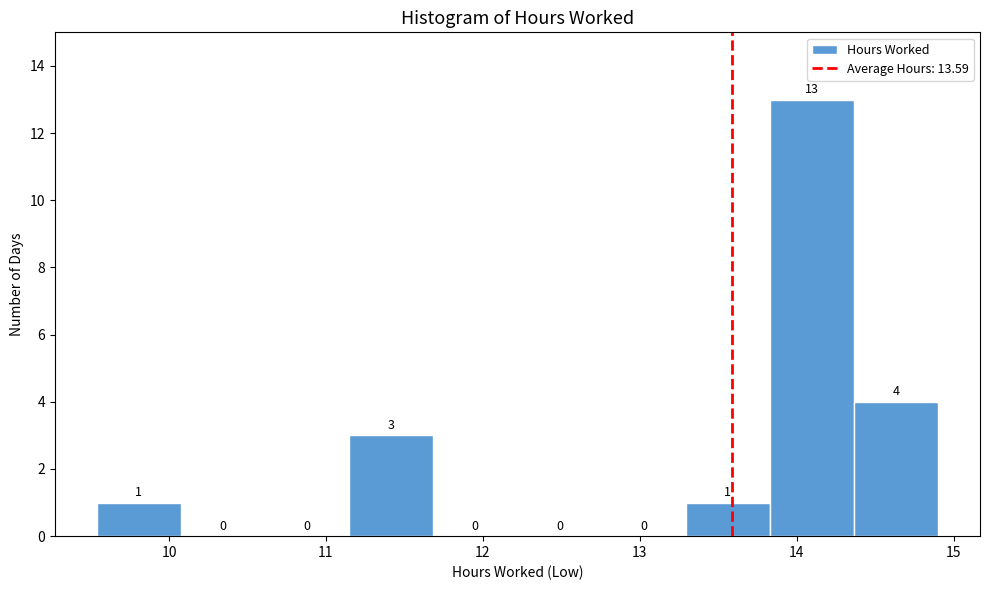

Over which range of the x-axis is the bar tallest?

13.8 to 14.4